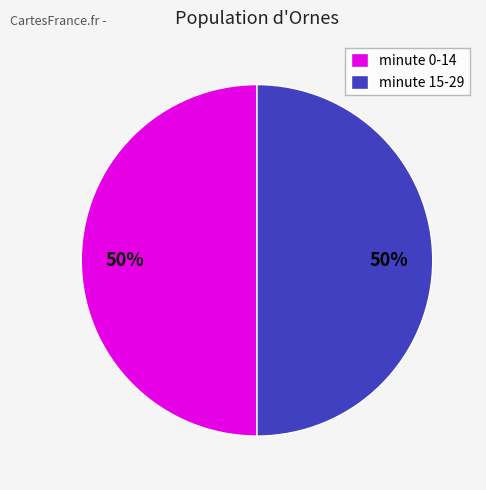

Is it true that minute 0-14 is 50% of the pie?

True